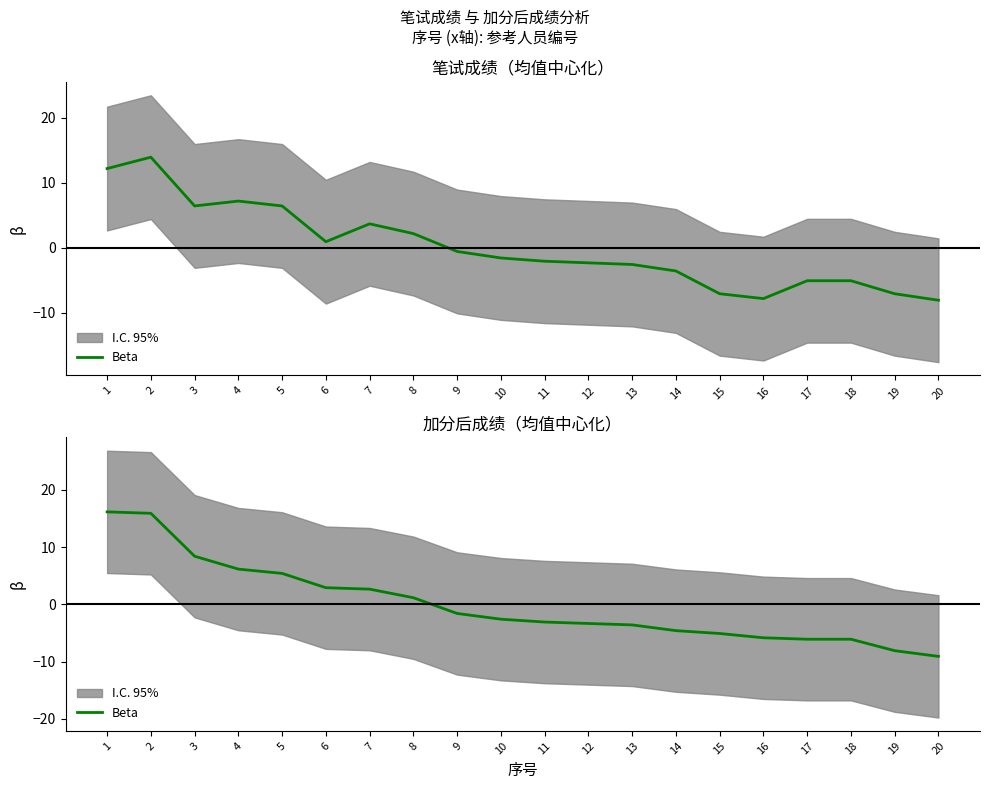

True or false: the data shows -1.8 at 12.

False